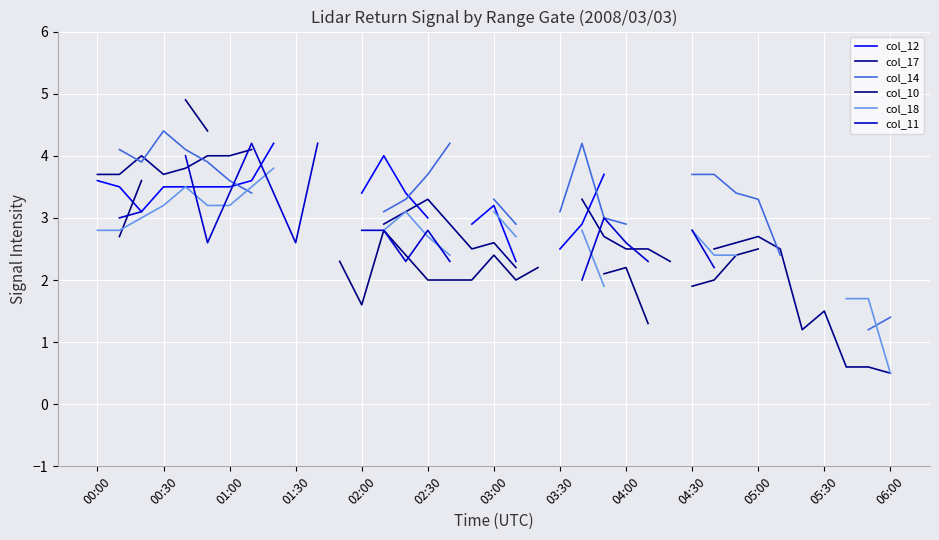

List the series in order of their overall mean, highest first.

col_12, col_17, col_14, col_10, col_18, col_11